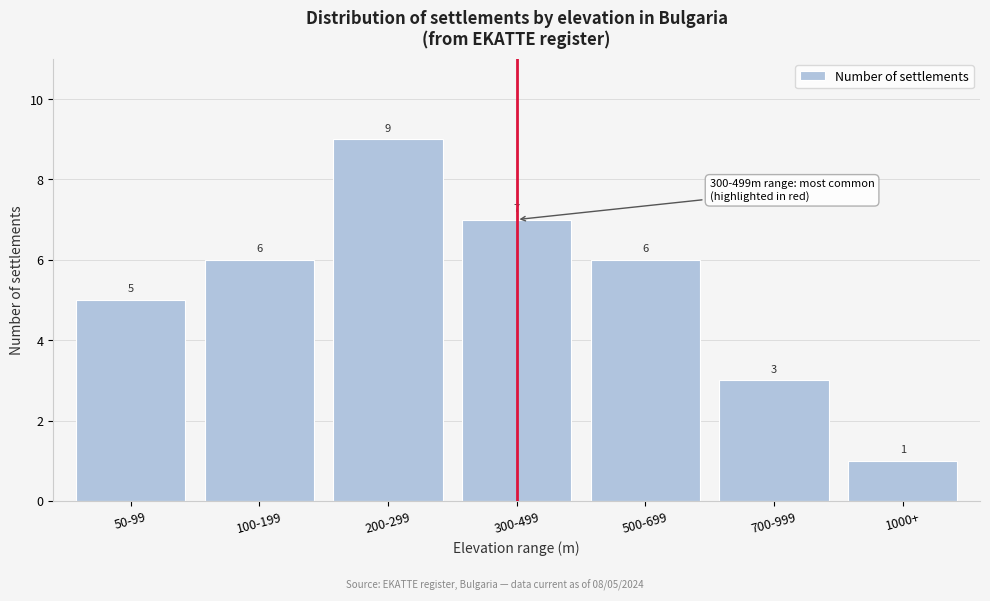

Reading left to right, transcribe all the data shown in this chart.

5	6	9	7	6	3	1